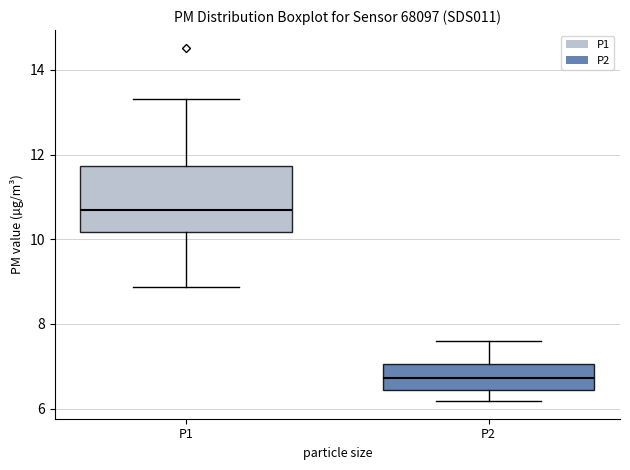

Which box is the tallest, from its lower edge to its upper edge?

P1